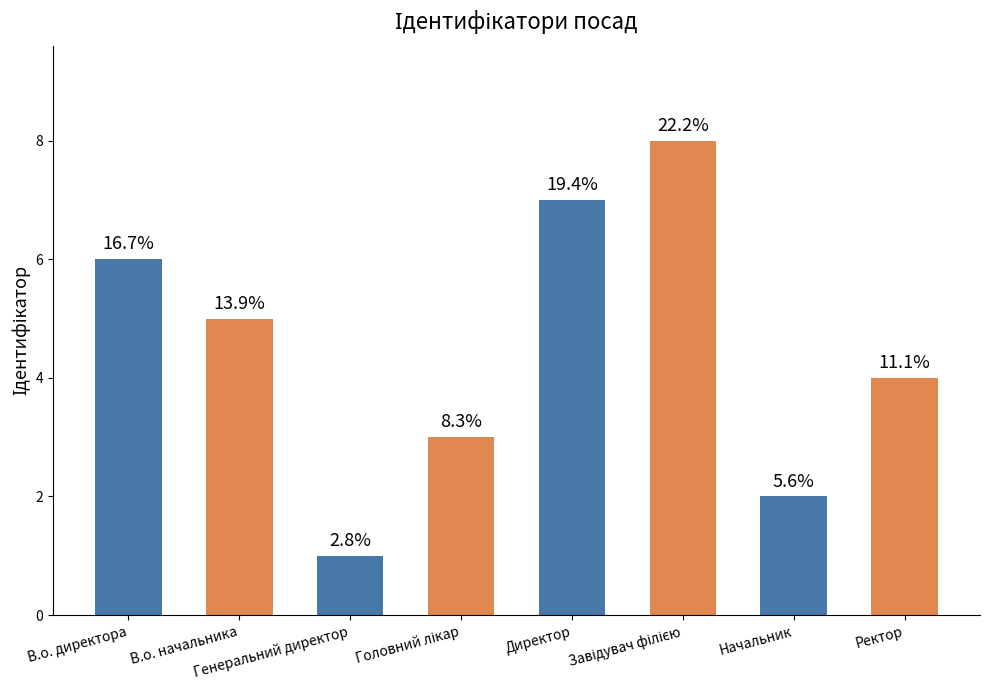

Rank the categories by value from lowest to highest.

Генеральний директор, Начальник, Головний лікар, Ректор, В.о. начальника, В.о. директора, Директор, Завідувач філією